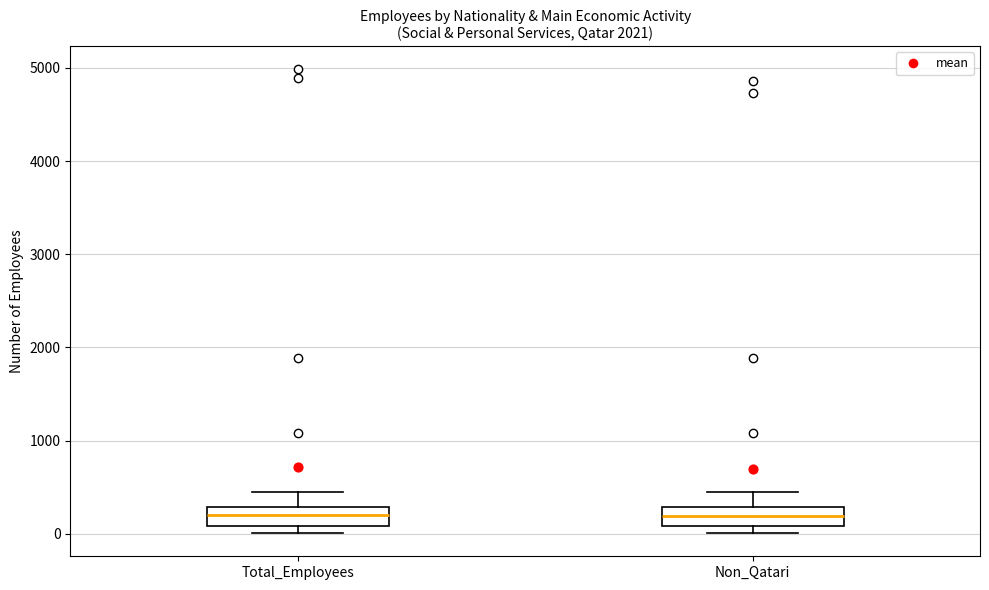

Where does the median line of the box for Non_Qatari sit on the y-axis? The values are not printed on the chart, so give them approximately, as read against the axis.

200